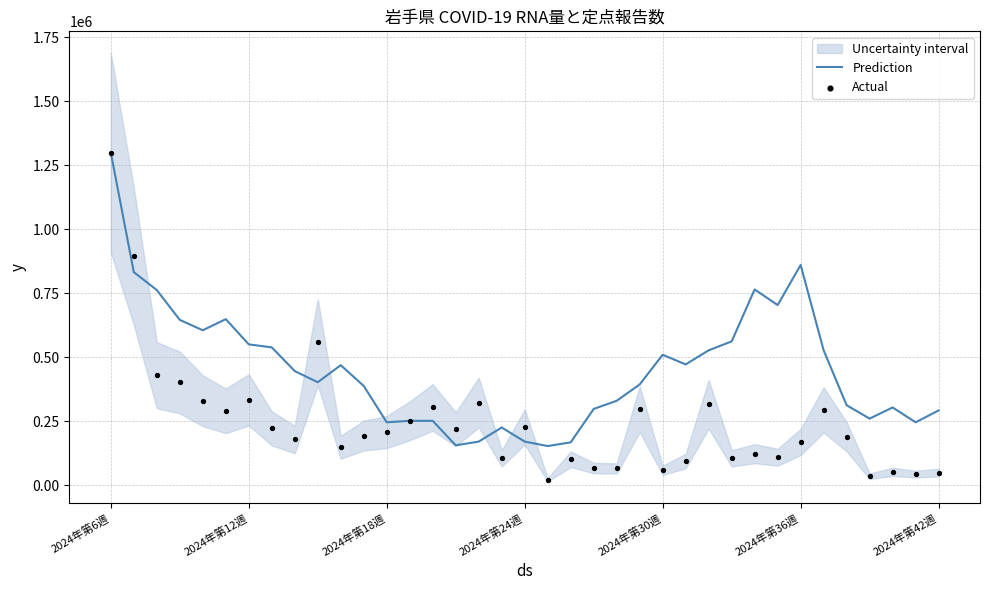

What is the maximum value for Prediction?

1300000.0